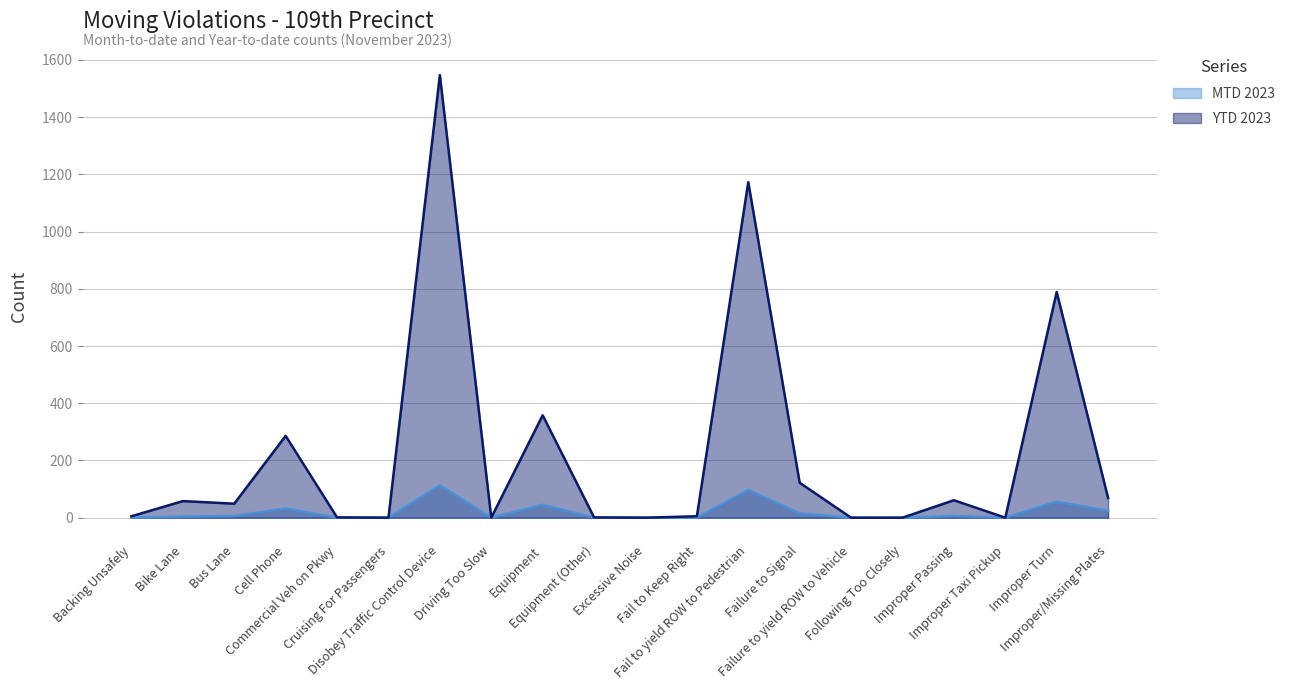

What is the maximum value shown in the chart?

1547